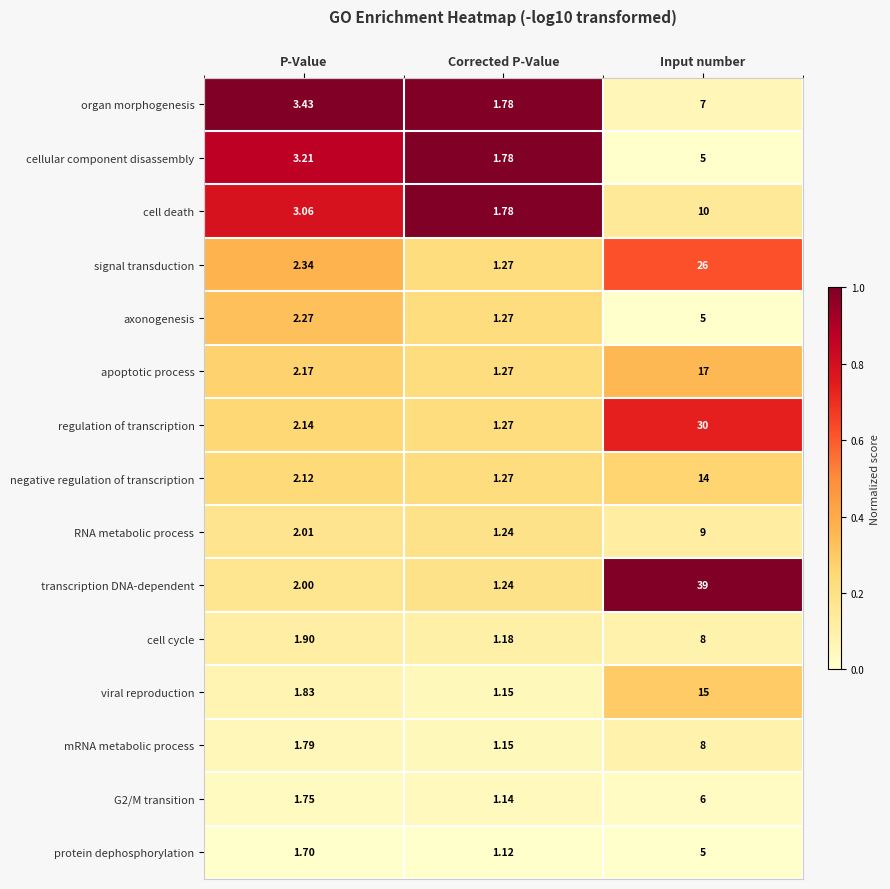

Which series changed the most between Corrected P-Value and Input number?

transcription DNA-dependent